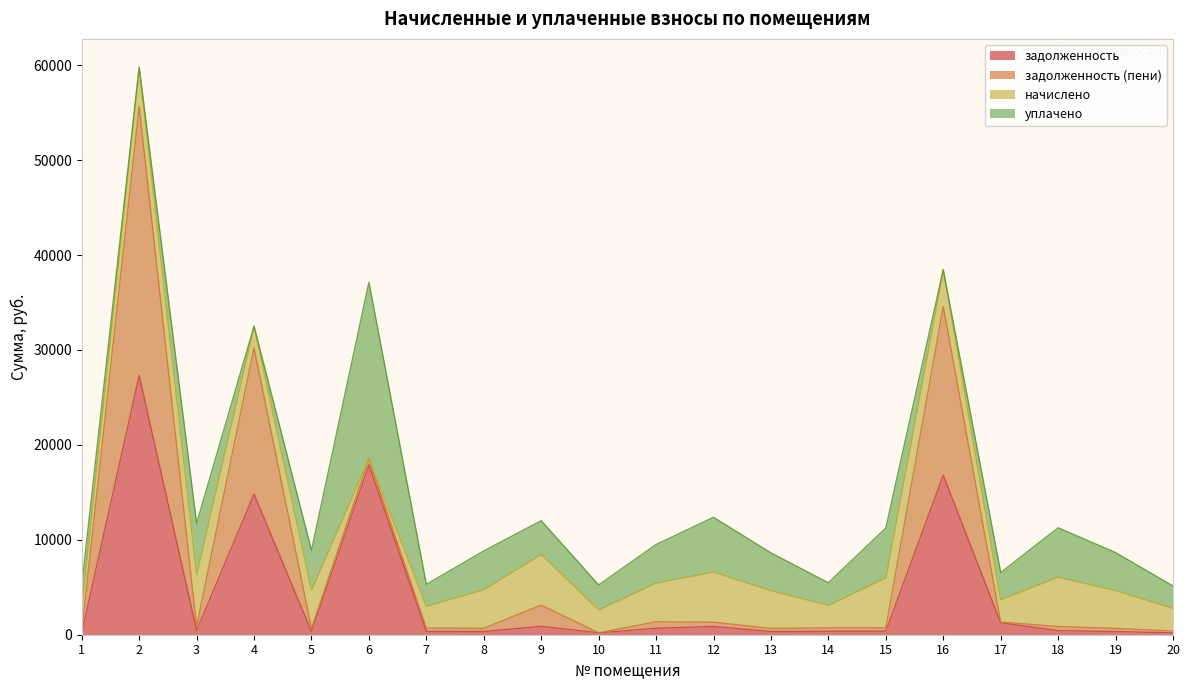

The задолженность (пени) series shows 330.9 at 13. True or false?

True